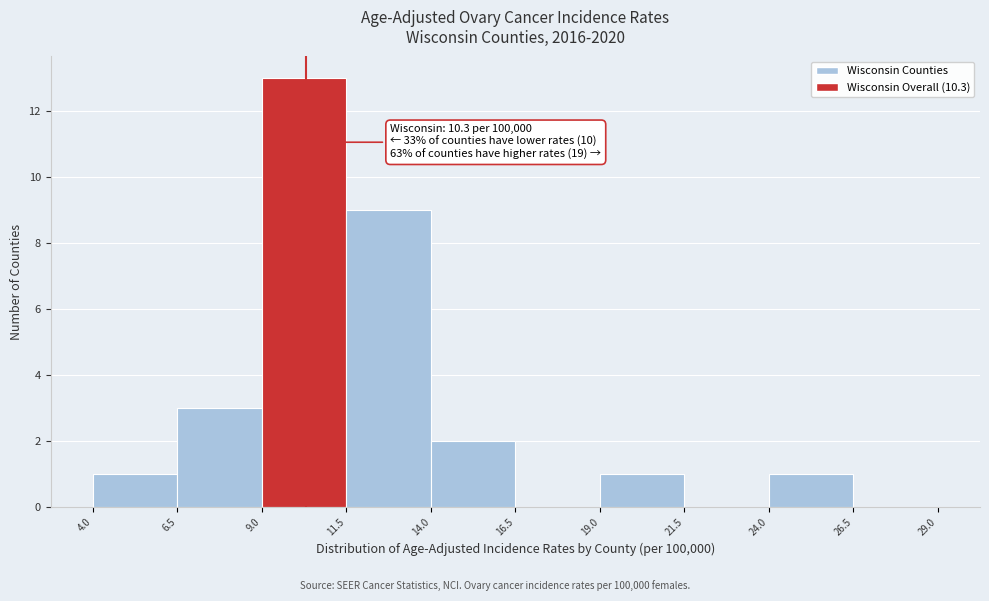

Which range on the x-axis has the tallest bar?

9.0 to 11.5